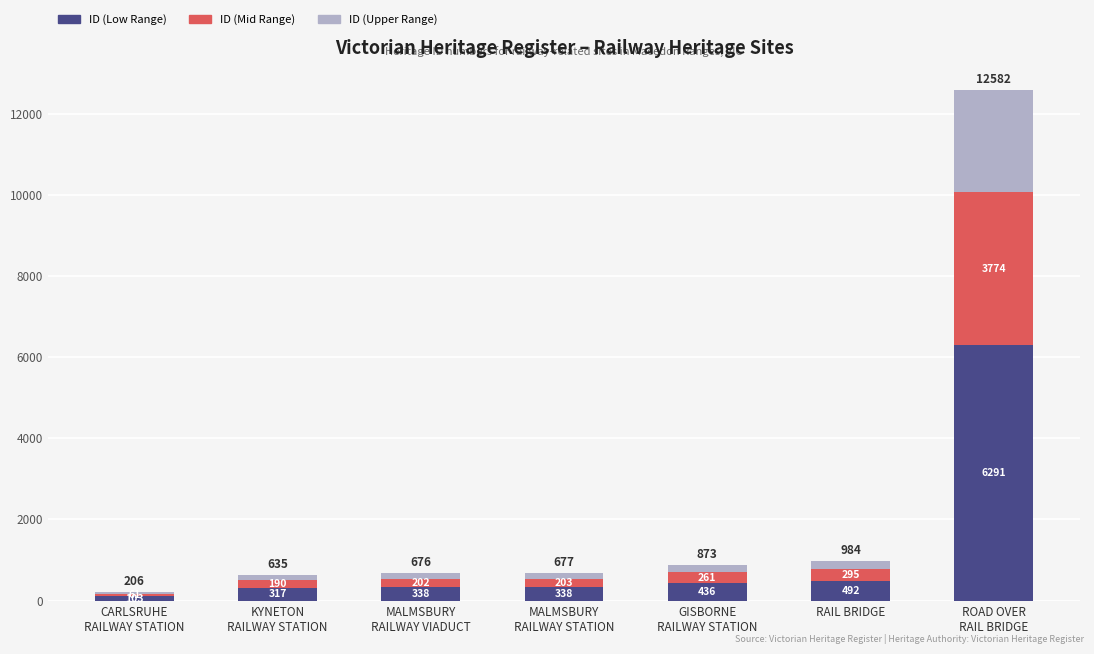

What is the lowest value of the ID (Low Range) series?

103